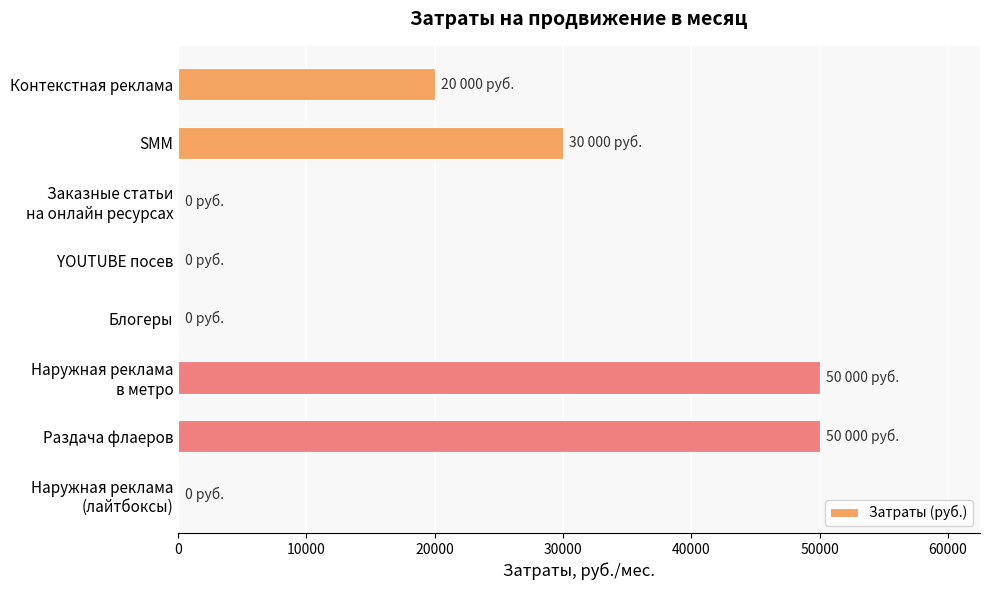

What is the average value?

18750